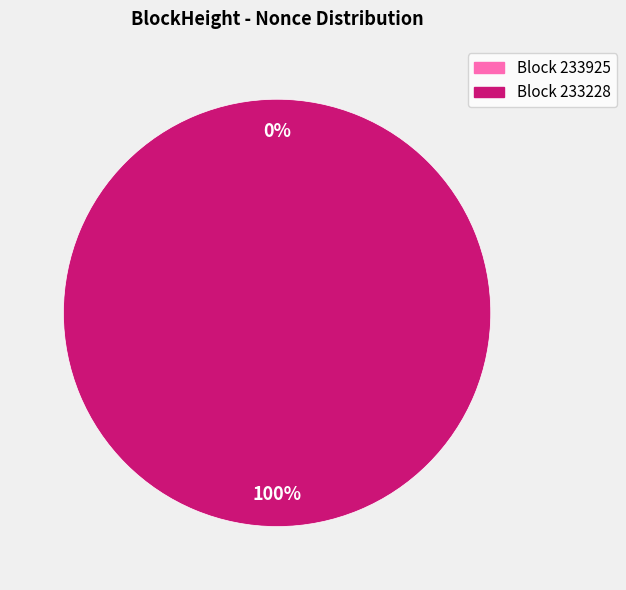

What percentage is the 233228 slice, to the nearest percent?

100%